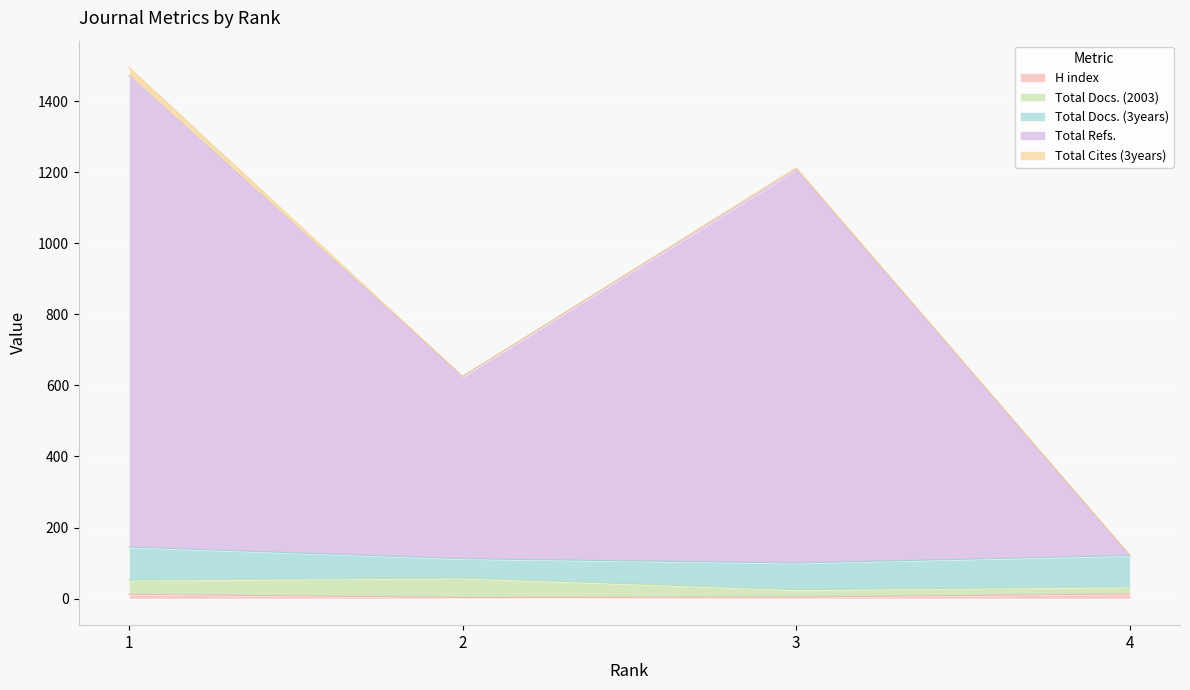

Which has a higher value, 1 or 2?

1